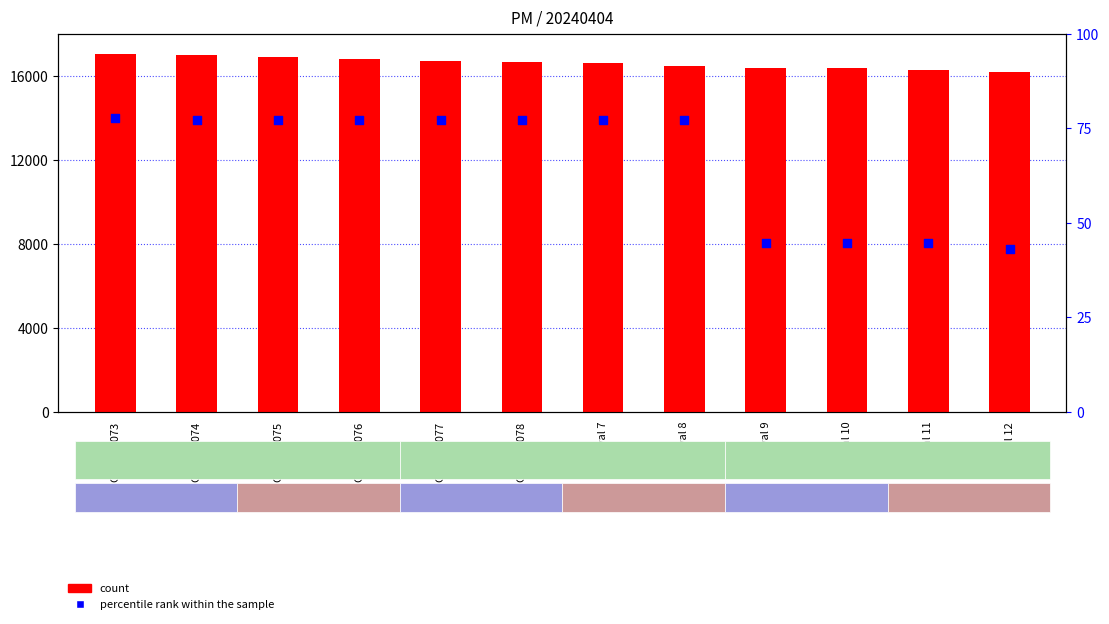

Which series contains the lowest Y value?

percentile rank within the sample